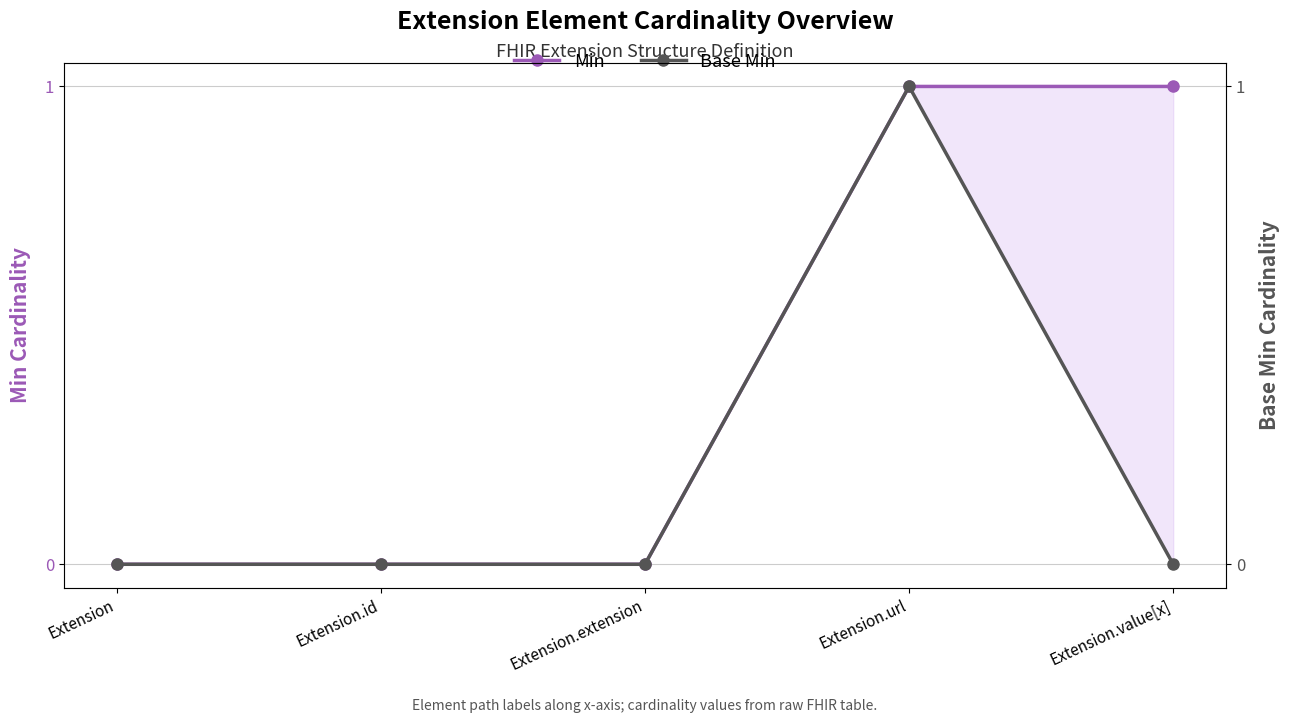

What is the difference between the Base Min values at Extension.url and Extension.extension?

1